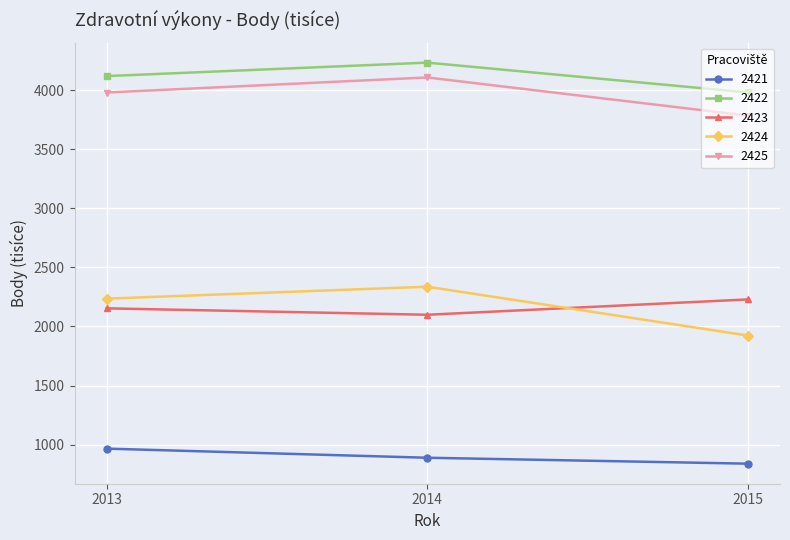

What is the highest value of the 2424 series?

2336.6